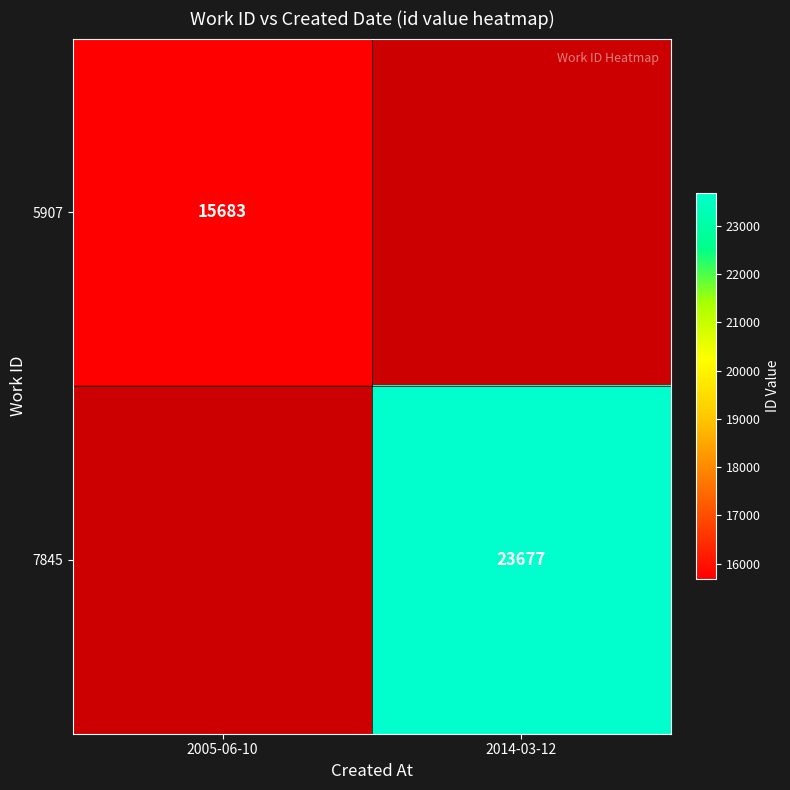

Which category has the highest value across all series?

2014-03-12